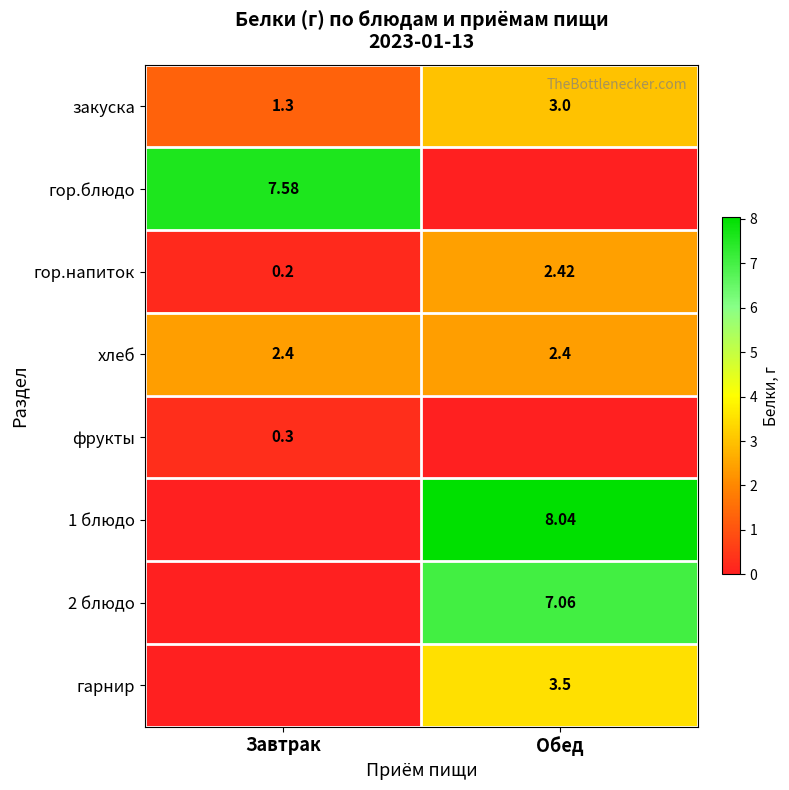

Is the value of гарнир at Обед greater than the value of гор.блюдо at Завтрак?

No